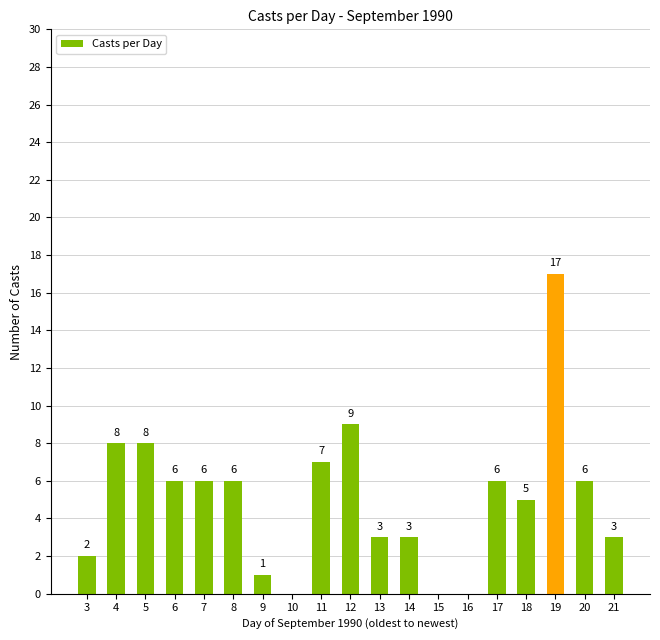

Reading right to left, list all the values displayed in this chart.

21=3	20=6	19=17	18=5	17=6	16=0	15=0	14=3	13=3	12=9	11=7	10=0	9=1	8=6	7=6	6=6	5=8	4=8	3=2